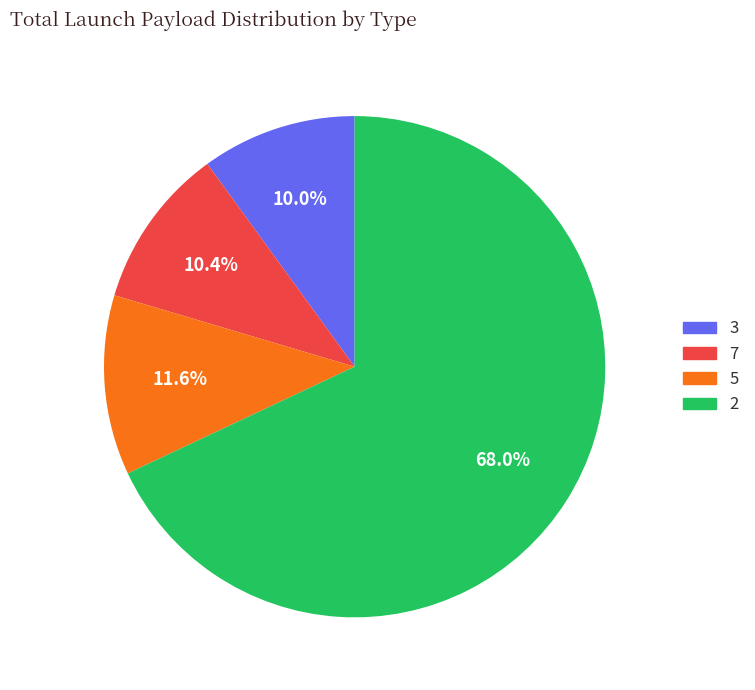

What percentage is the 7 slice, to the nearest percent?

10%